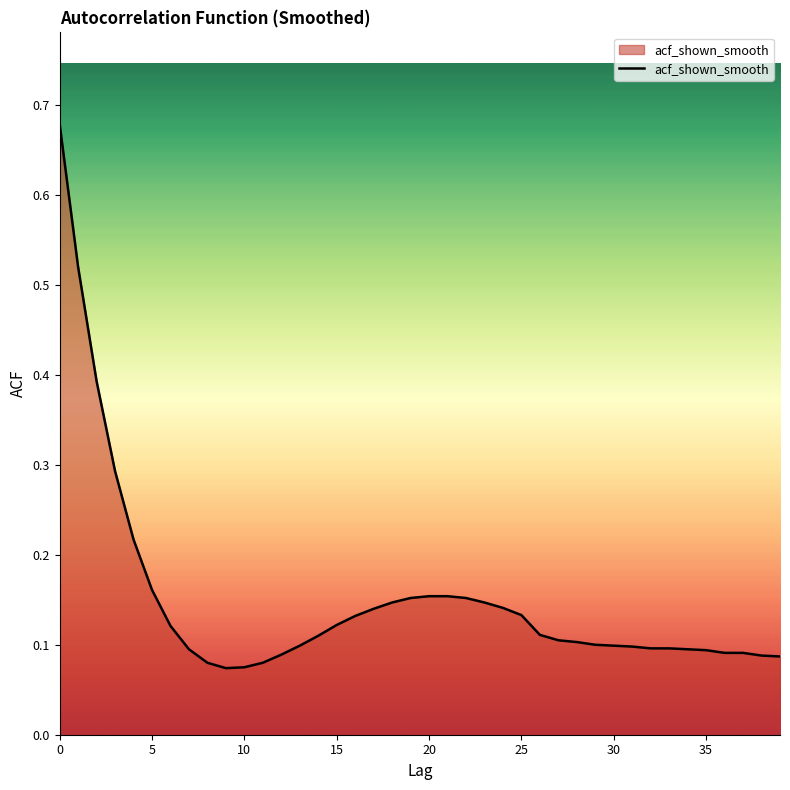

What is the difference between the maximum and minimum values?

0.6